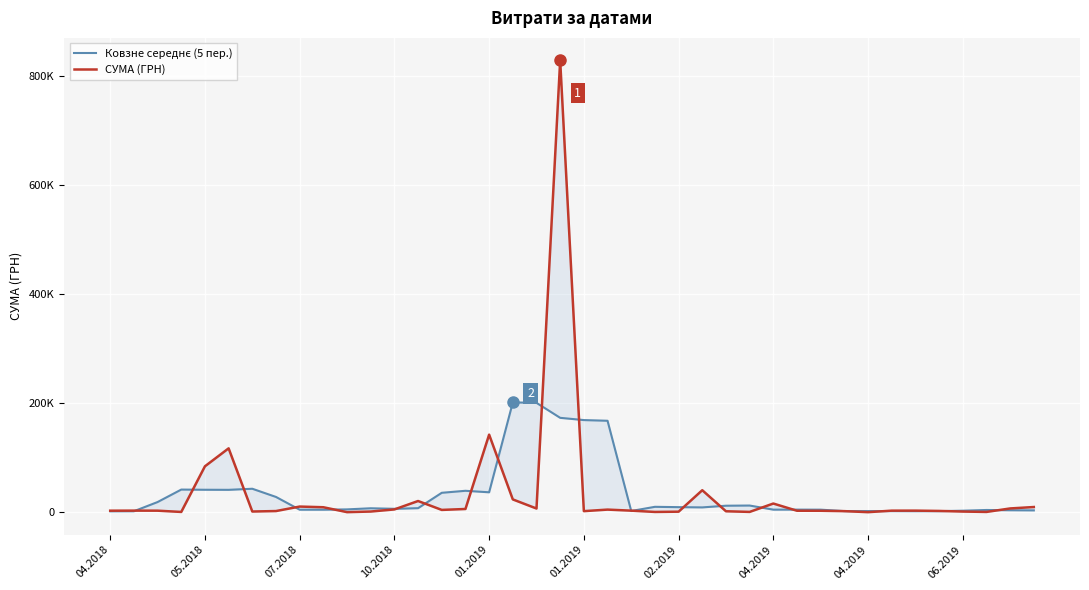

Read the СУМА (ГРН) value at 29.

2785.6